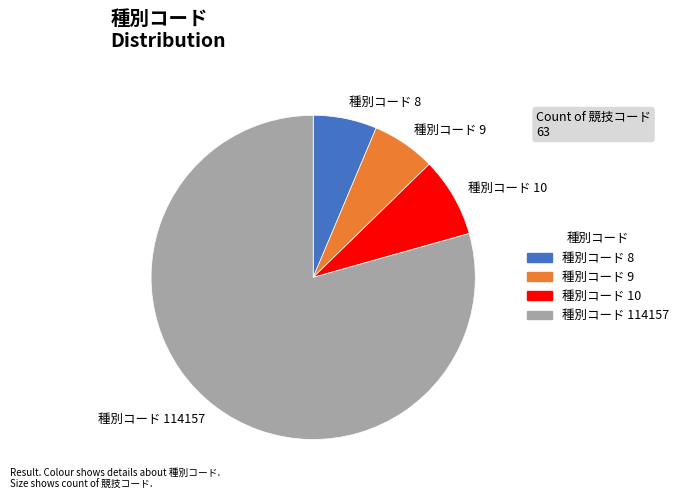

Do 種別コード 9 and 種別コード 8 together represent more than half of the pie?

No